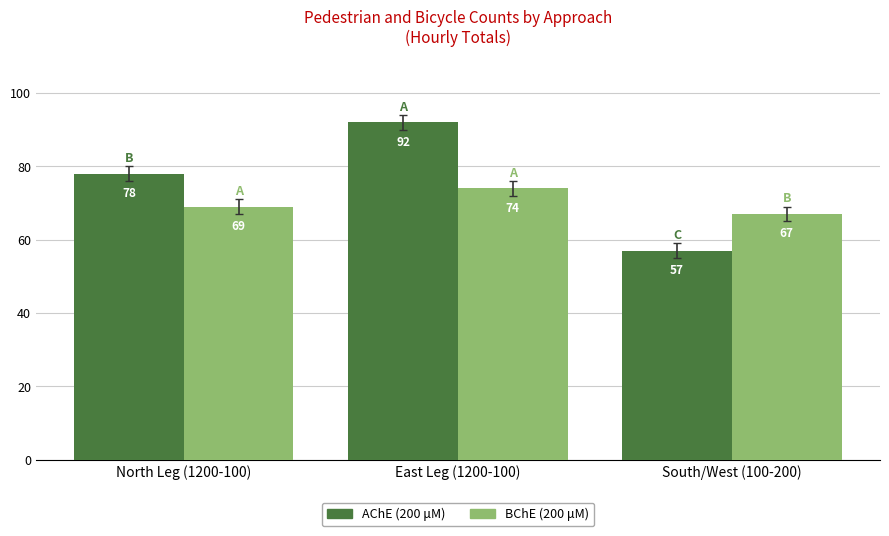

Does the chart contain stacked bars?

No